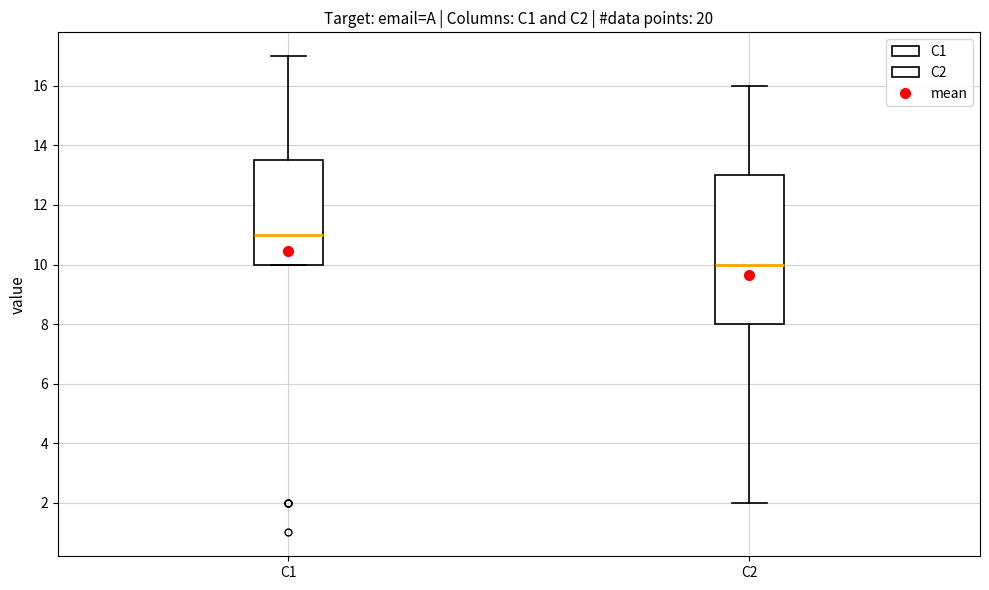

Reading left to right, transcribe this box plot: for each box, give where its median line is, the range the box spans, and where its two whiskers end, as read against the y-axis. The values are not printed on the chart, so give them approximately, as read against the axis.

C1: median 11.0, box 10.0 to 13.6, whiskers 10.0 to 17.0
C2: median 10.0, box 8.0 to 13.0, whiskers 2.0 to 16.0